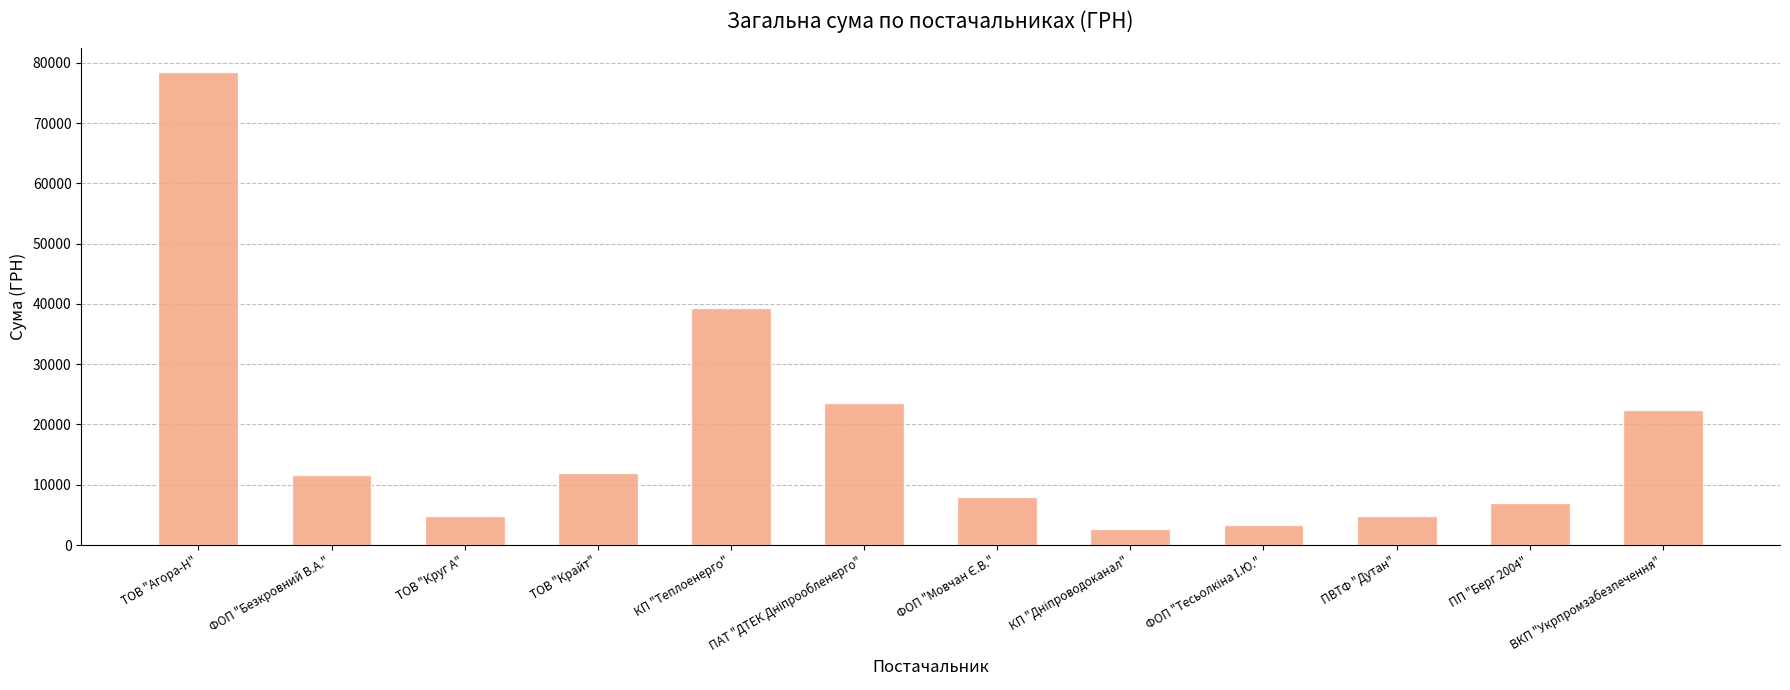

True or false: the data shows 51839.2 at КП "Теплоенерго".

False